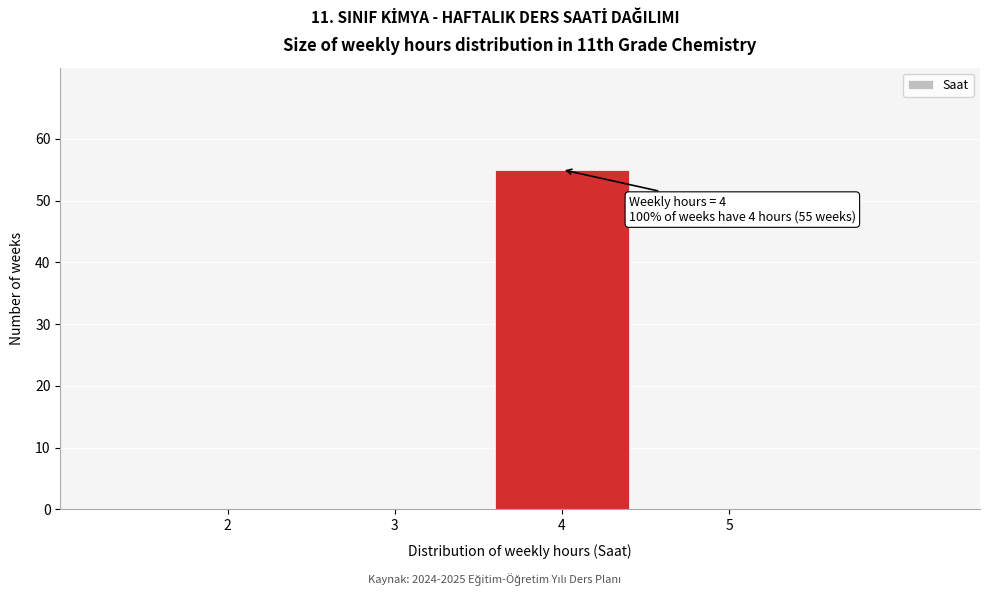

Reading left to right, transcribe all the data shown in this chart.

2=0	3=0	4=55	5=0